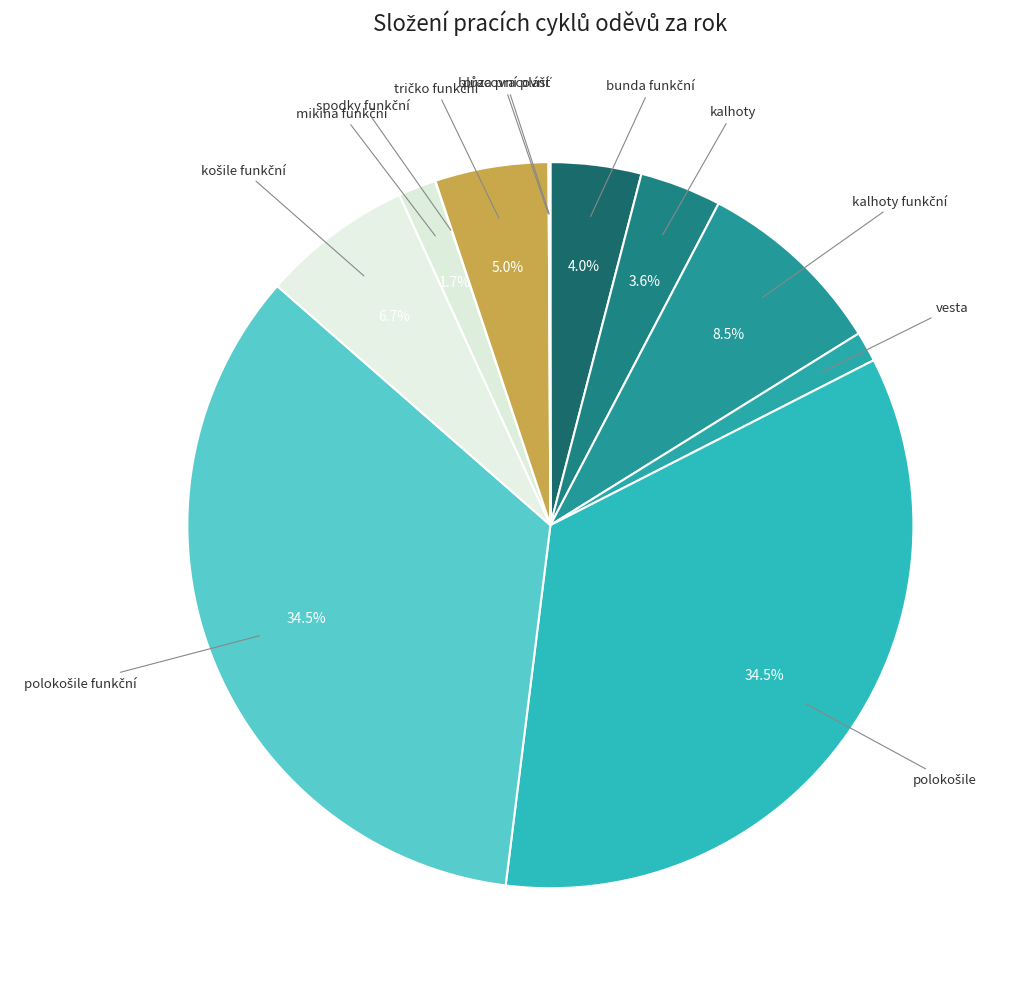

Is there any slice that represents more than half of the pie?

No